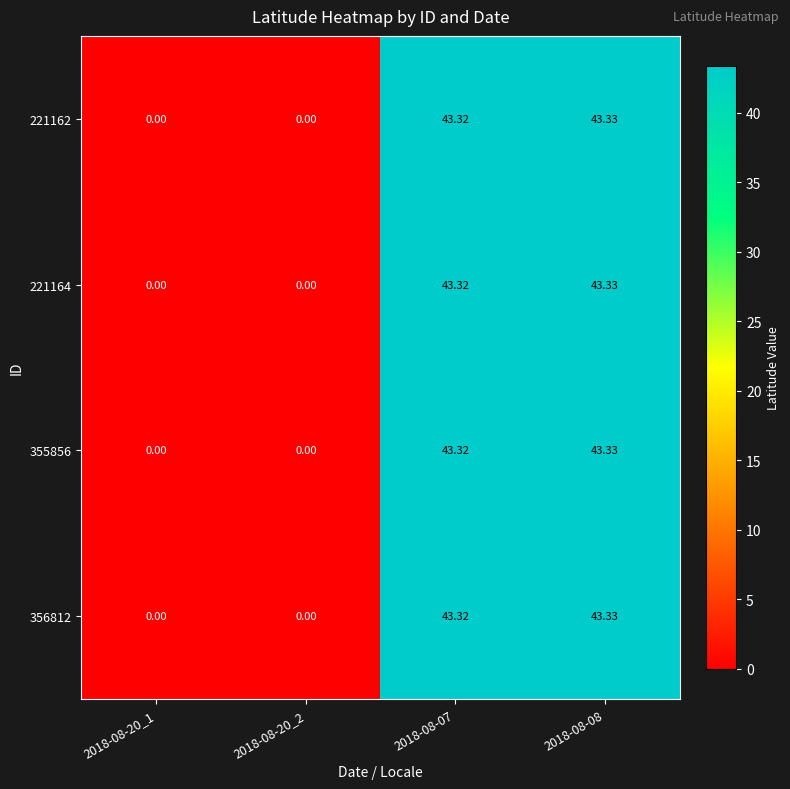

Is the value of 355856 at 2018-08-07 greater than the value of 221162 at 2018-08-08?

No